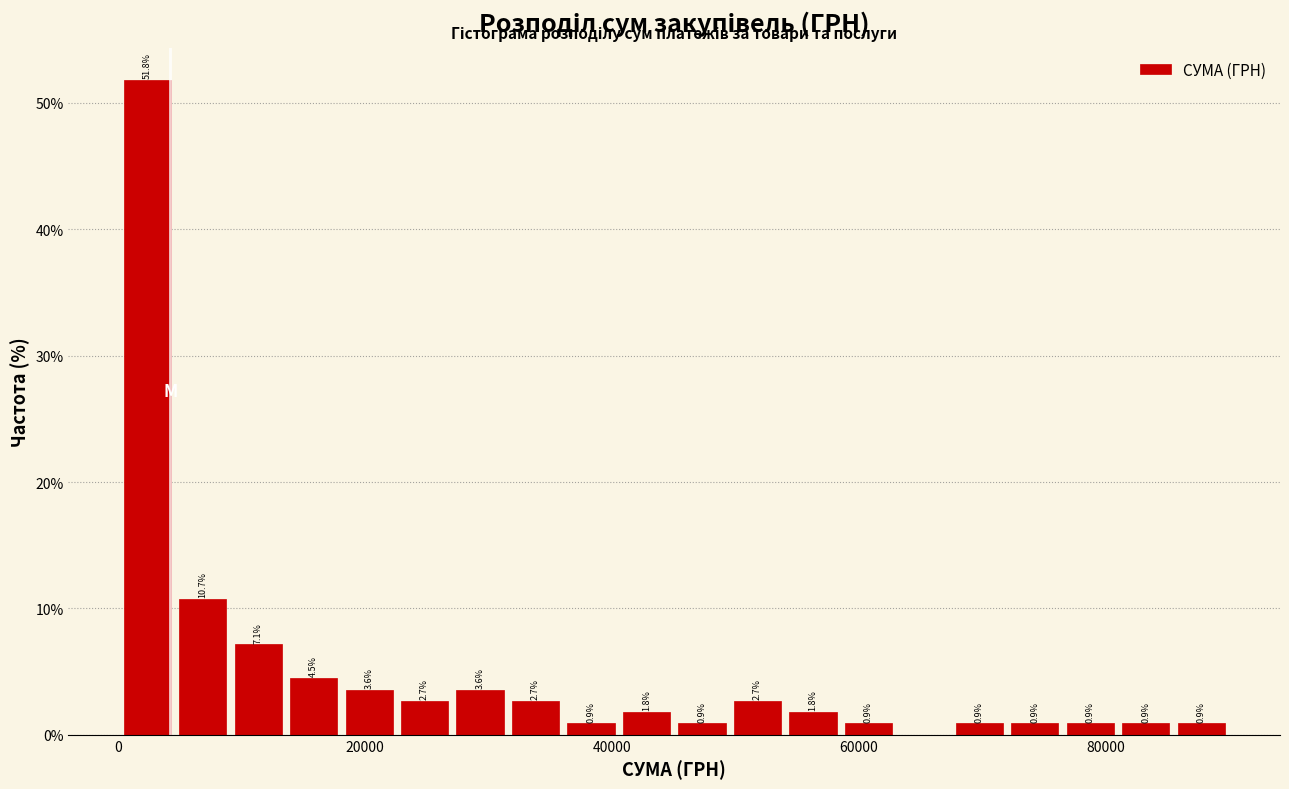

Around what value on the x-axis is the tallest bar? Give the approximate position of its centre, as read against the axis.

2000